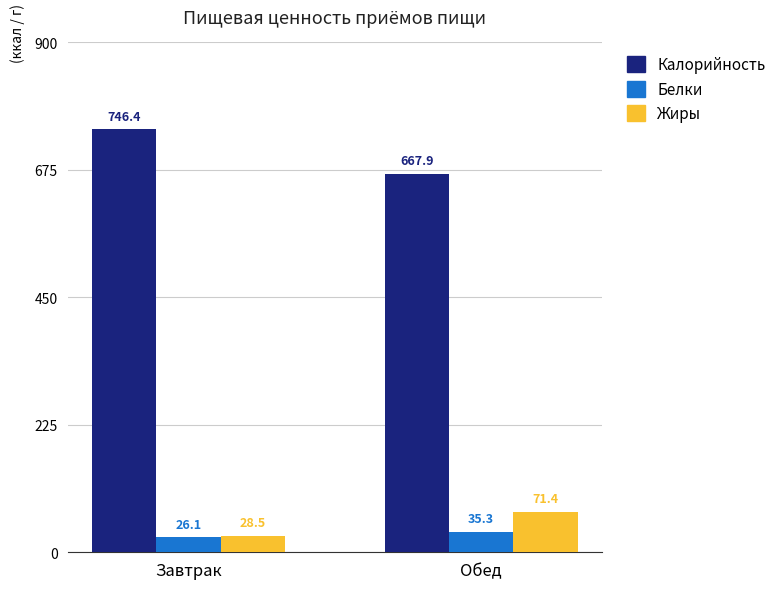

At which category is the sum across all series the highest?

Завтрак